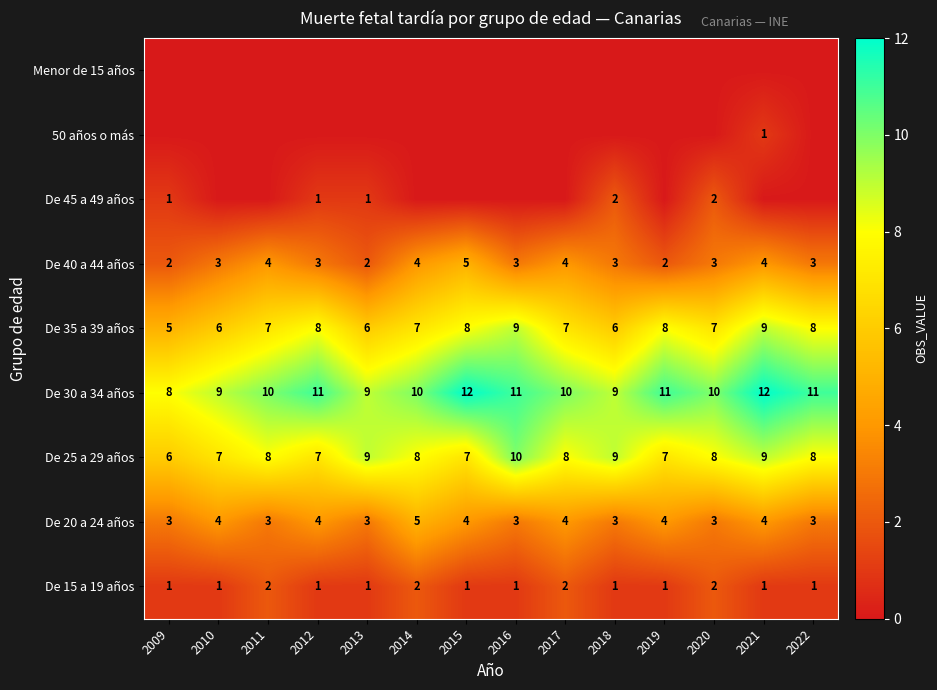

The De 30 a 34 años series shows 3 at 2012. True or false?

False